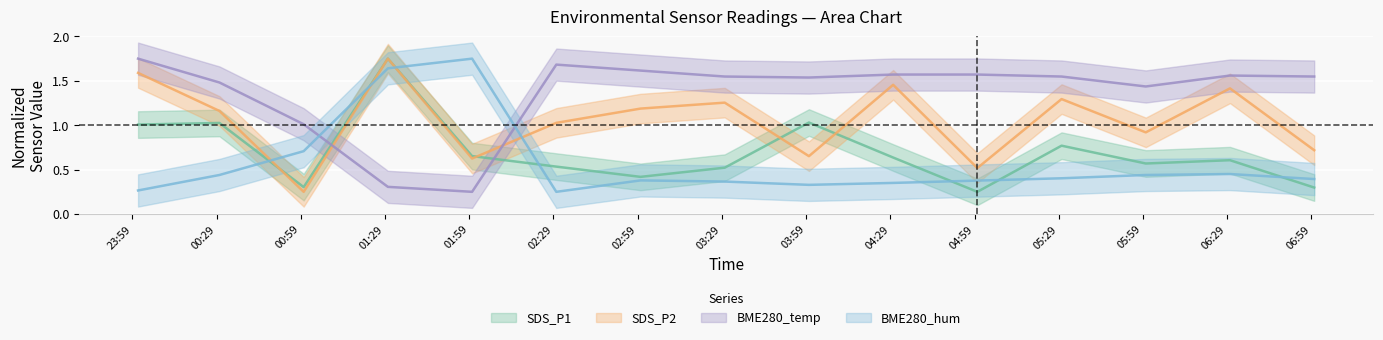

Between which two adjacent categories do SDS_P1 and SDS_P2 first intersect?

2022/08/02 00:30 and 2022/08/02 01:00